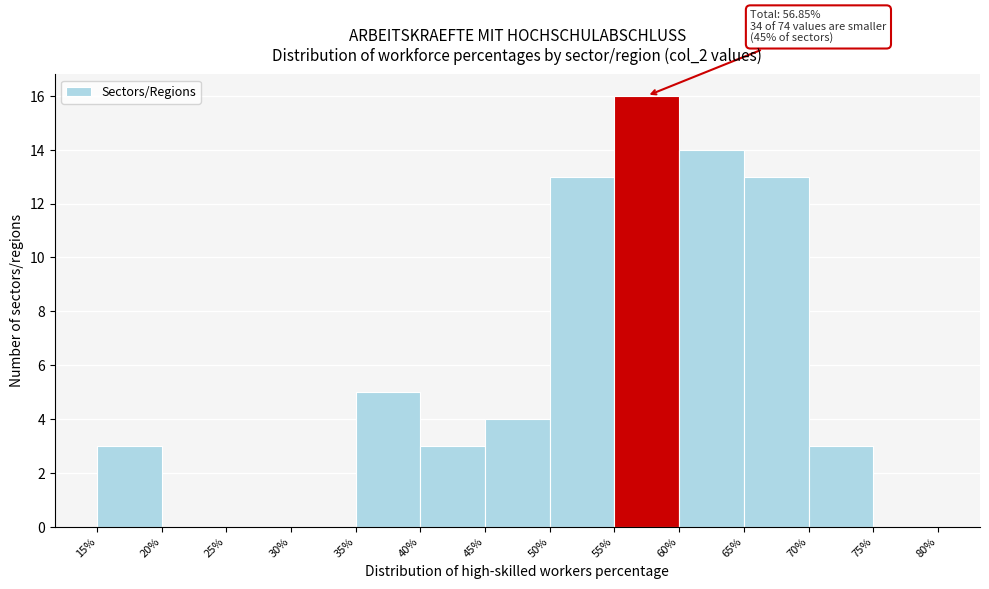

Which range on the x-axis has the tallest bar?

55% to 60%